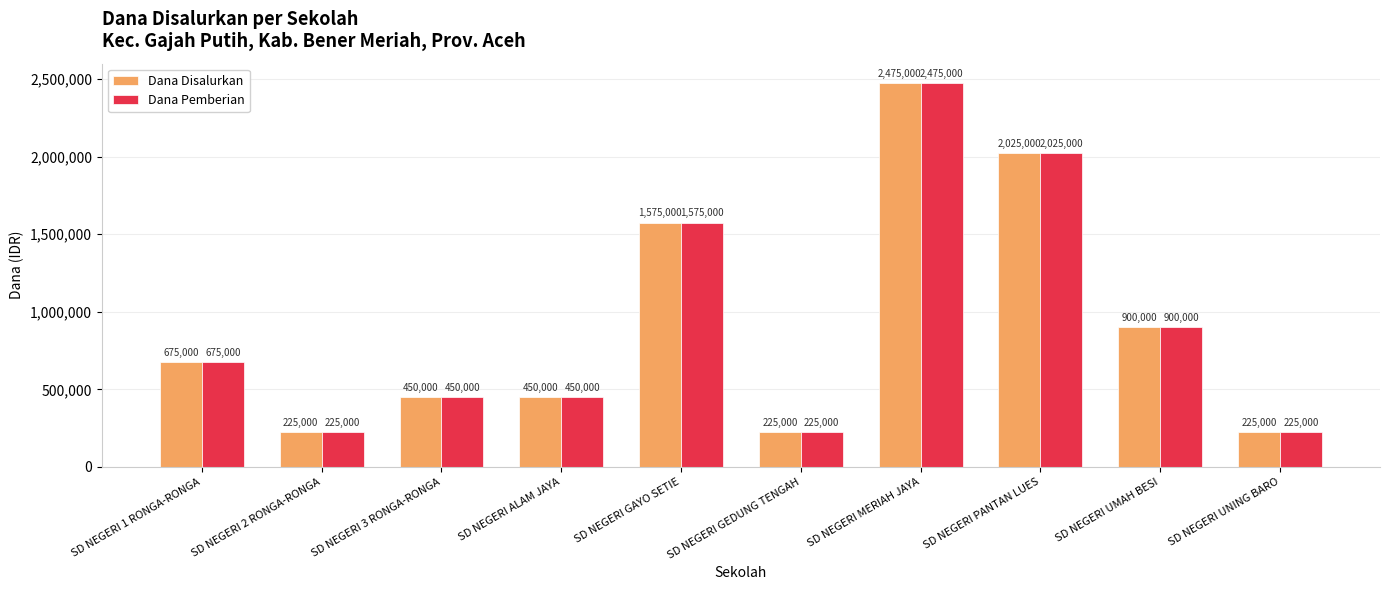

Is it true that Dana Pemberian equals 581186 at SD NEGERI MERIAH JAYA?

False